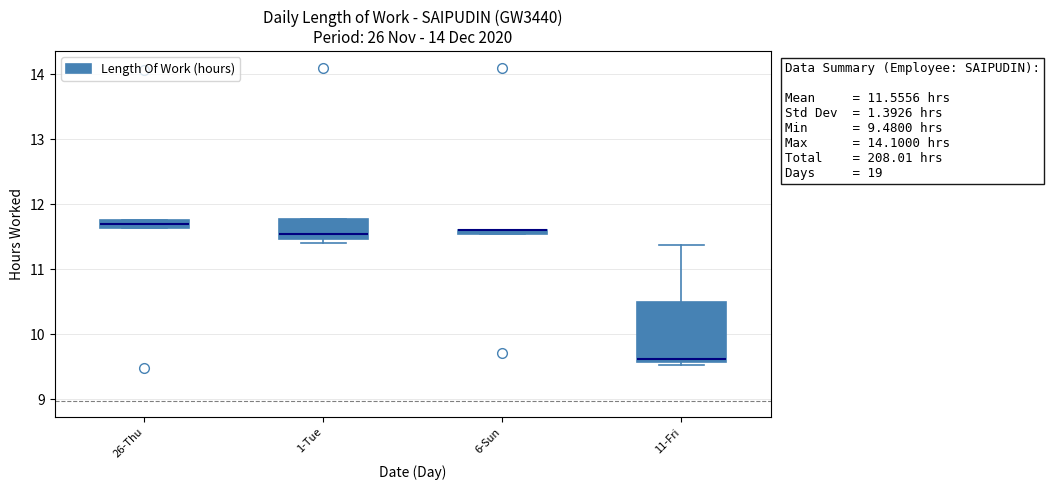

Which box is the tallest, from its lower edge to its upper edge?

11-Fri